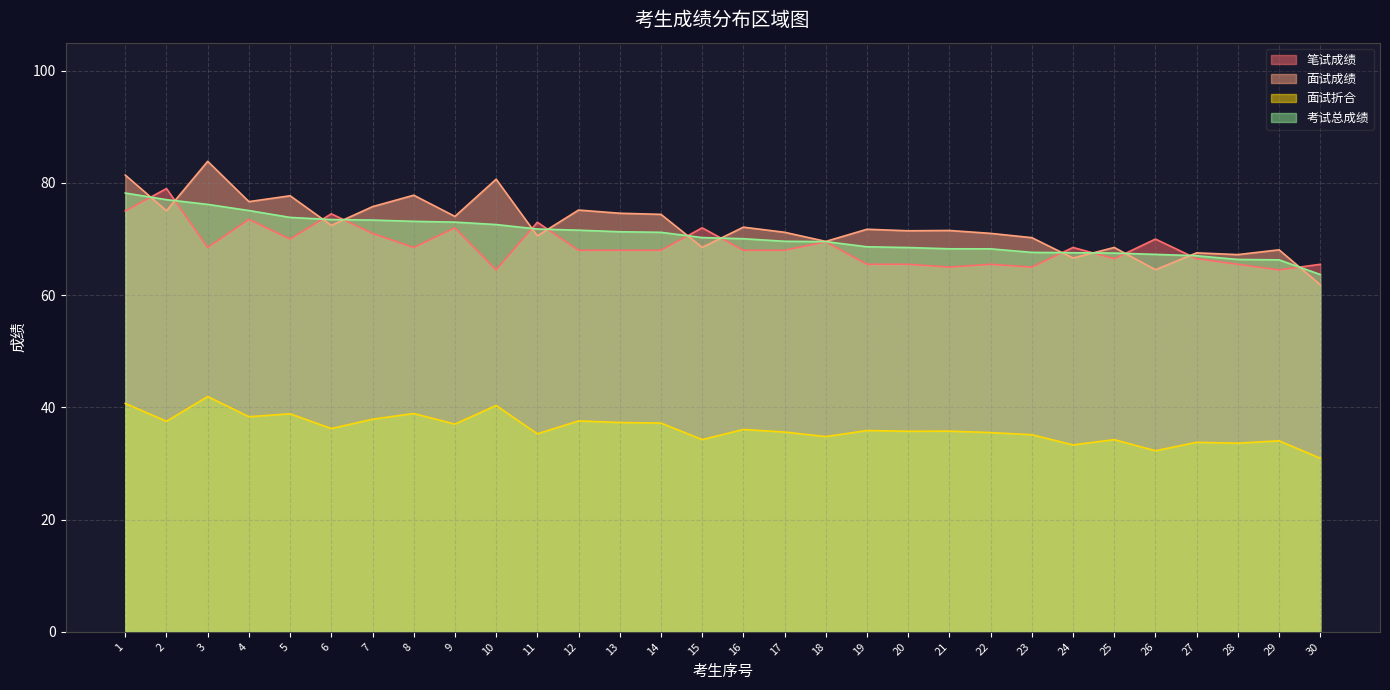

What is the highest value of the 笔试成绩 series?

79.0